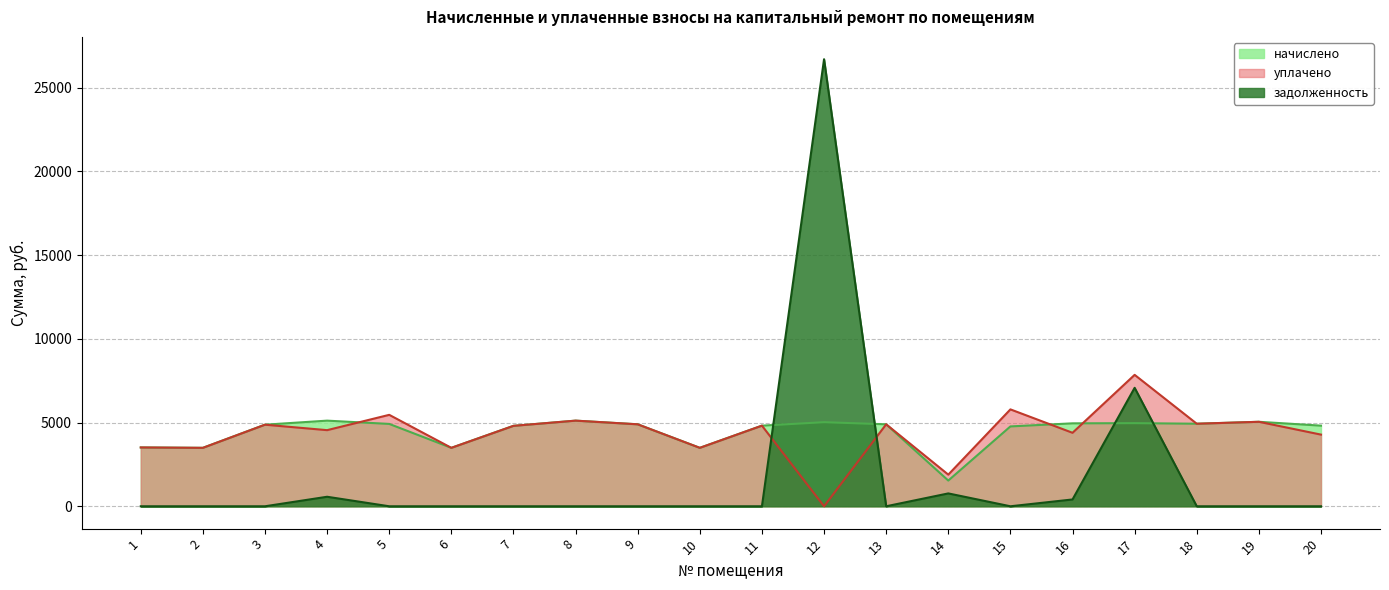

True or false: начислено has more than 1 points higher than both neighbors.

True